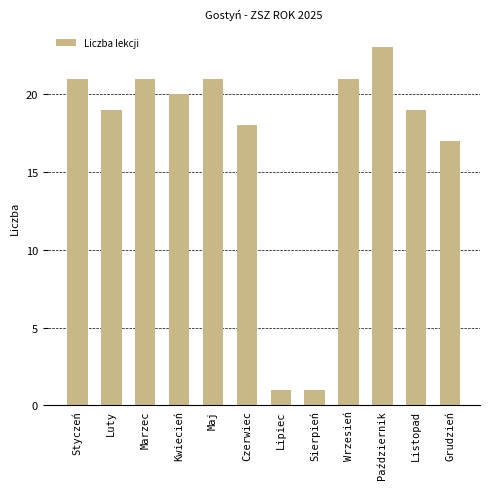

What is the ratio of the value at Wrzesień to the value at Czerwiec?

1.2